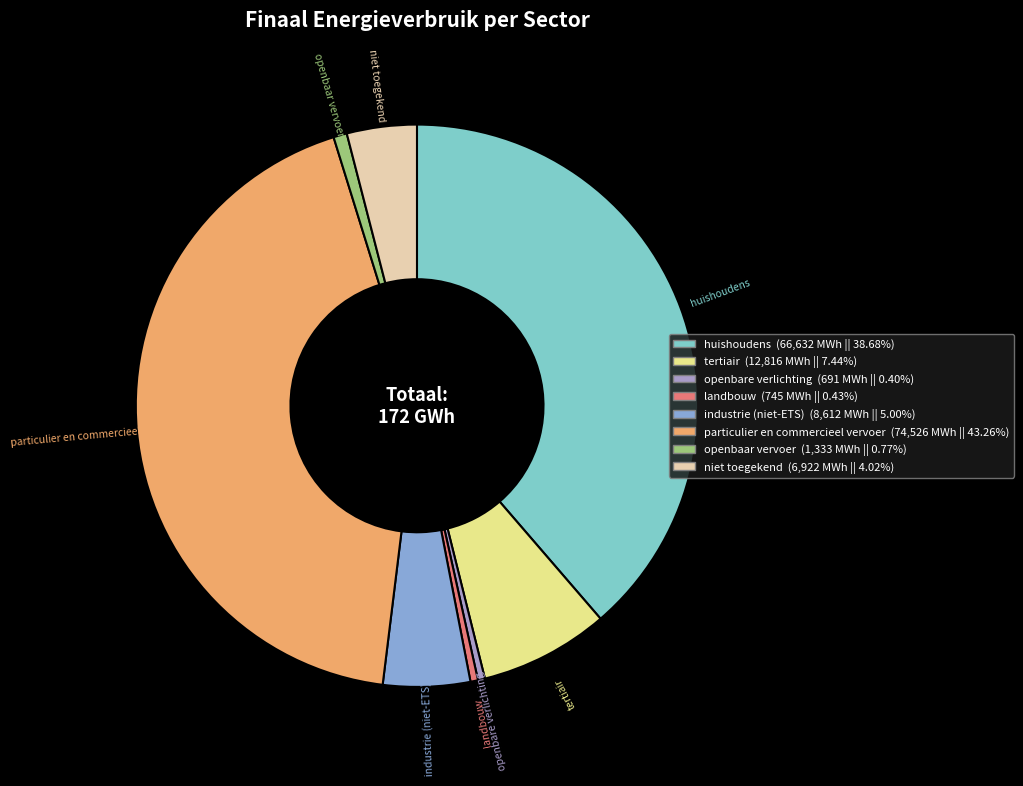

Is the sum of openbare verlichting and openbaar vervoer greater than half?

No